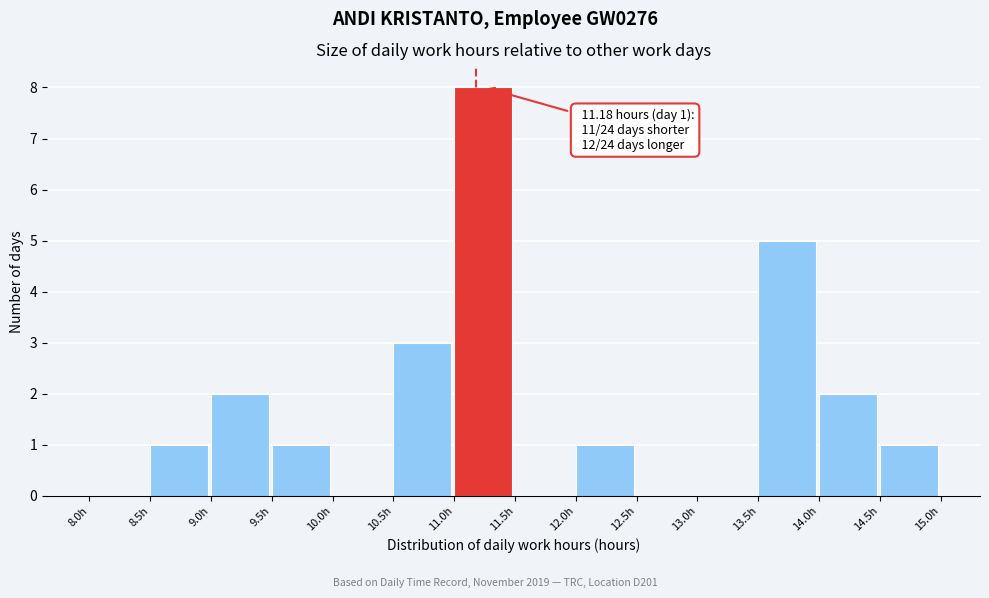

Which range on the x-axis has the tallest bar?

11.0 to 11.5